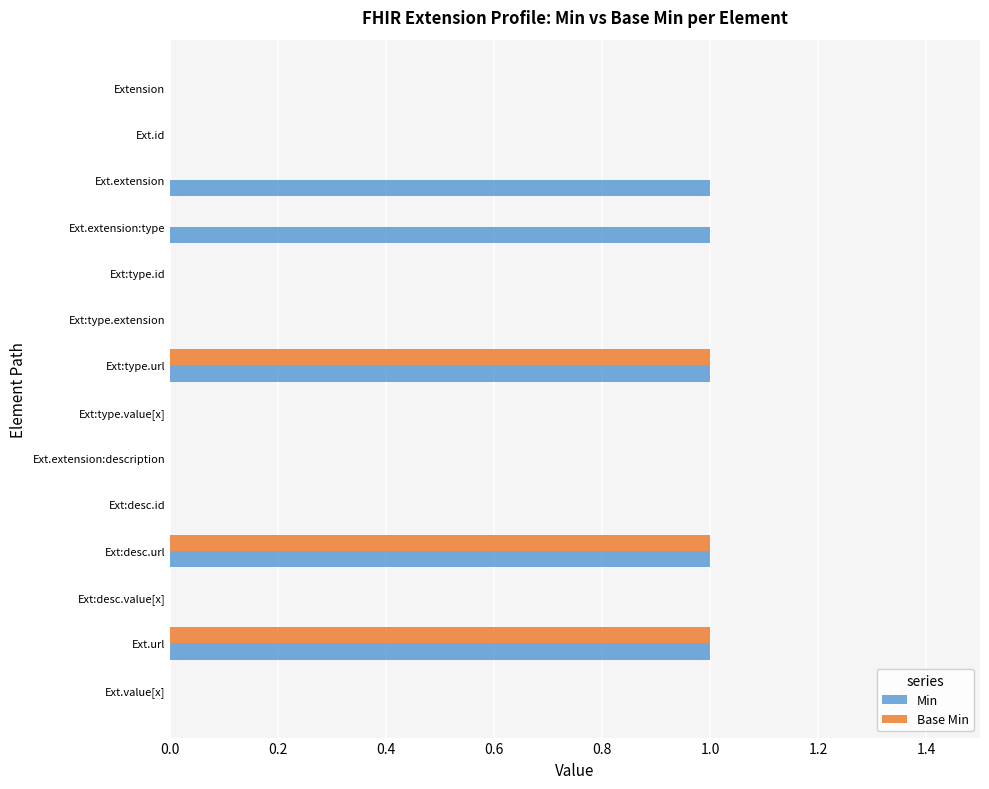

What is the sum of all Min values?

5